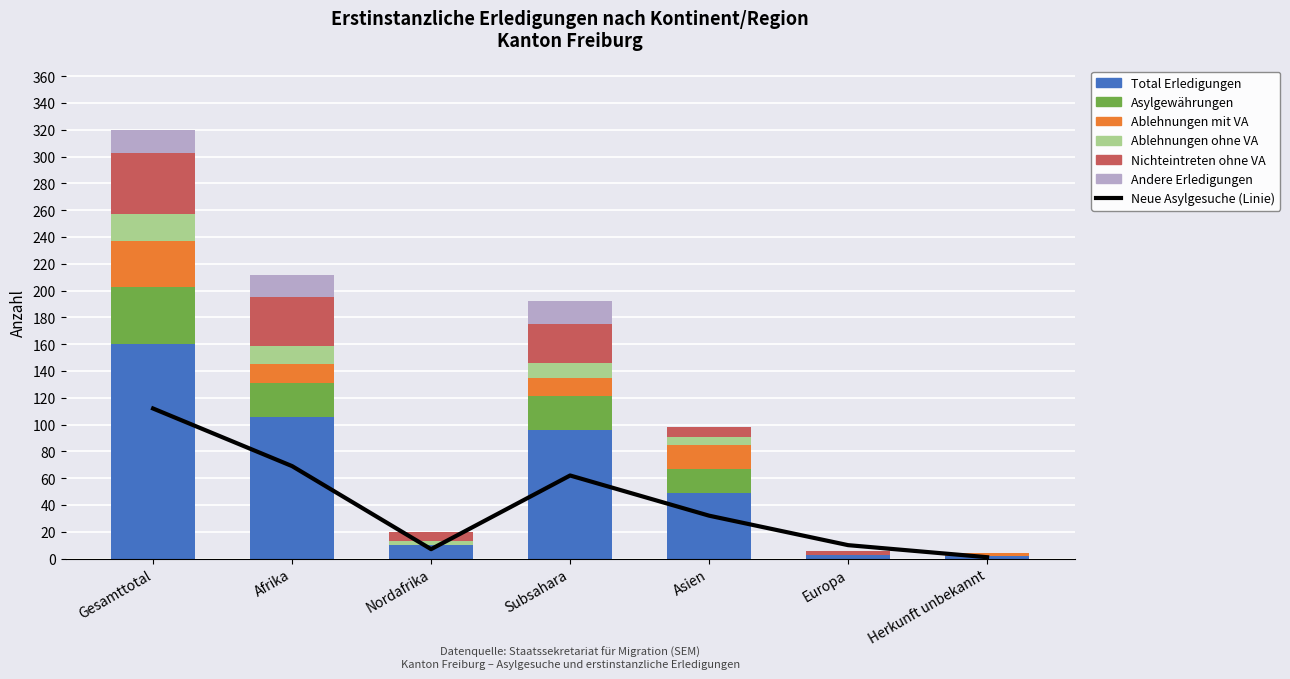

How many positive values does the Ablehnungen mit VA series have?

5